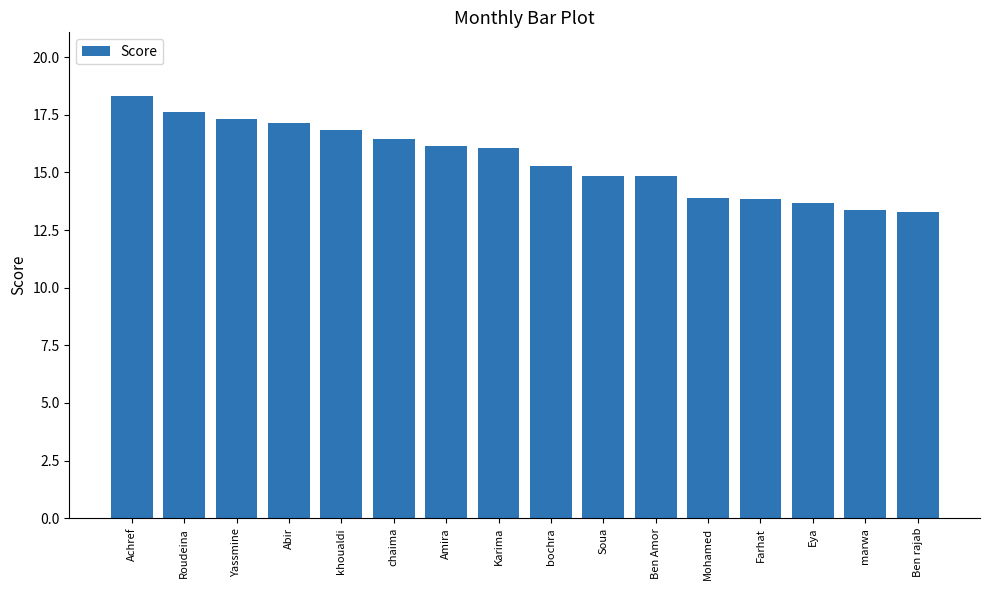

How many categories are shown in the chart?

16